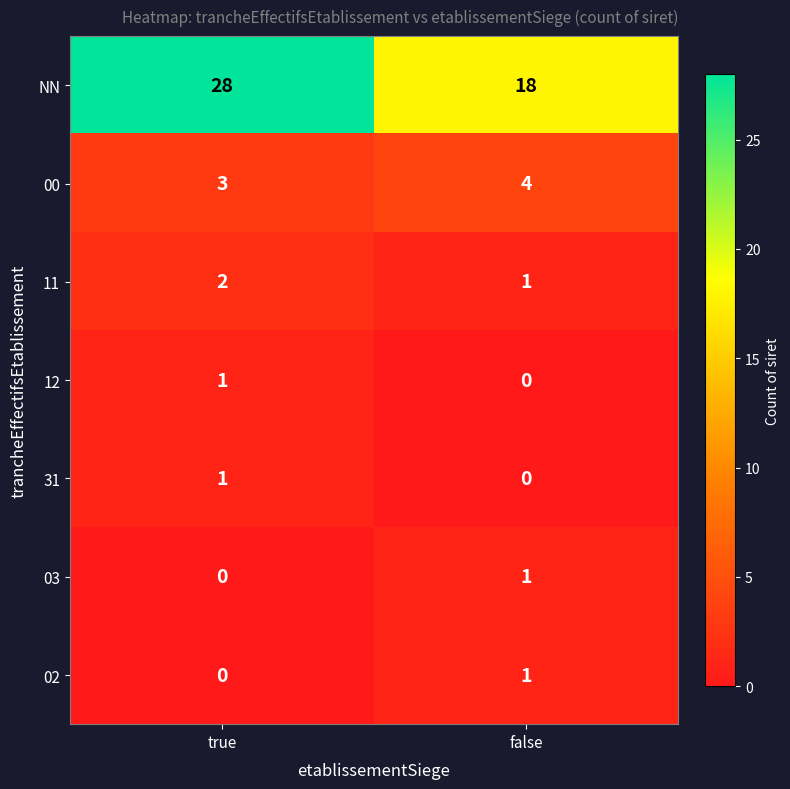

Between true and false, which series saw the biggest shift?

NN